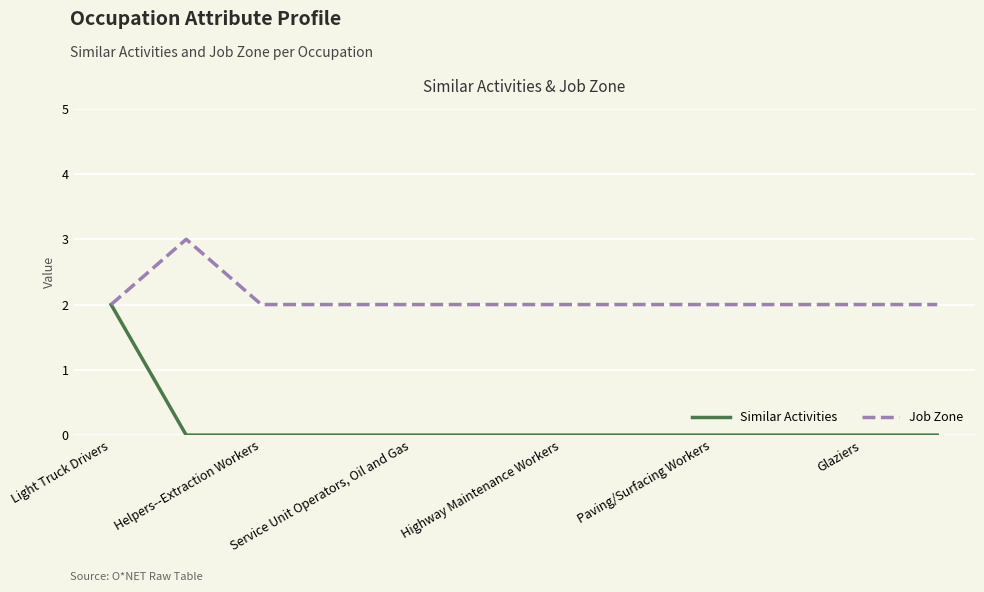

How many lines are shown in the chart?

2